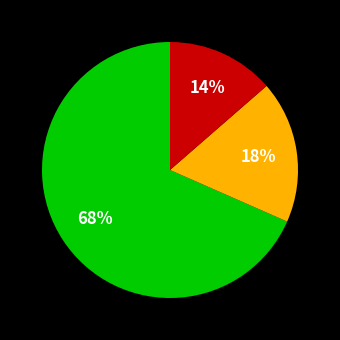

Does any single category account for the majority?

Yes